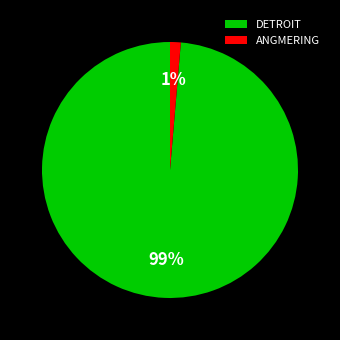

Between ANGMERING and DETROIT, which is larger?

DETROIT